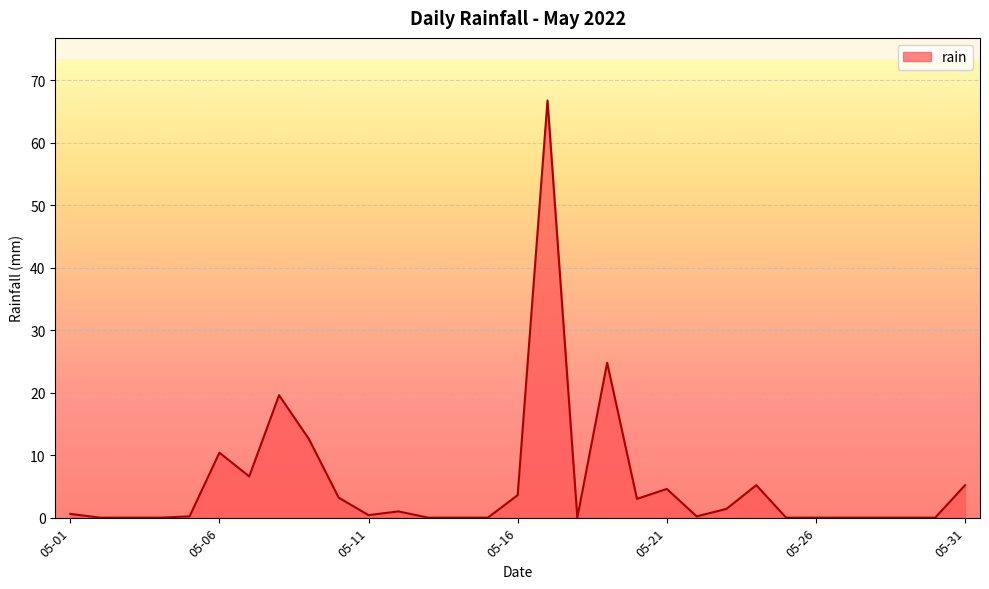

What is the difference between the maximum and minimum values?

66.8